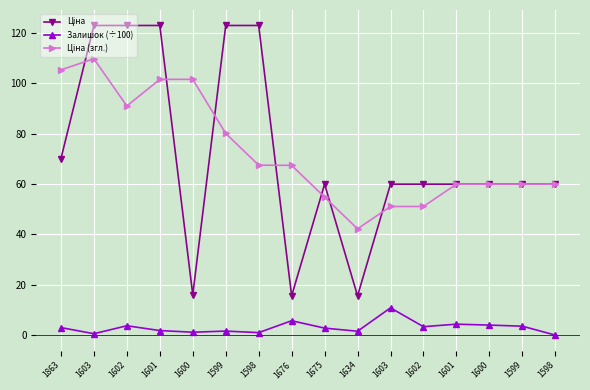

Does the chart have visible grid lines?

Yes